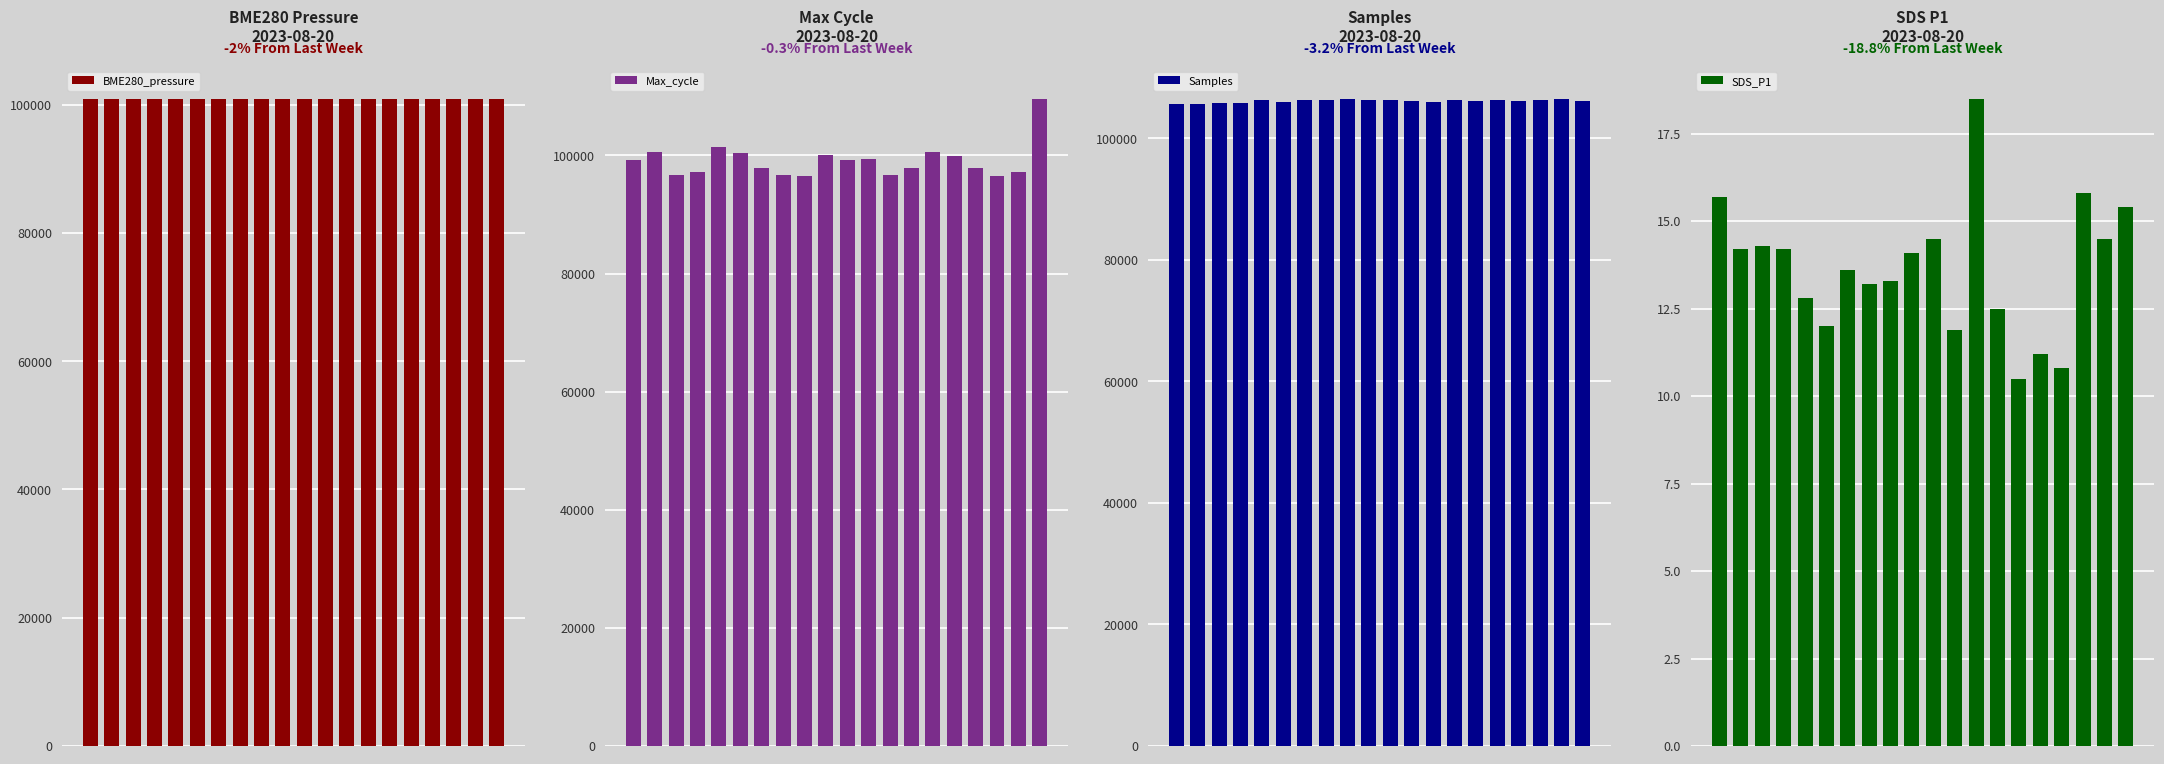

What is the lowest value of the BME280_pressure series?

100924.4